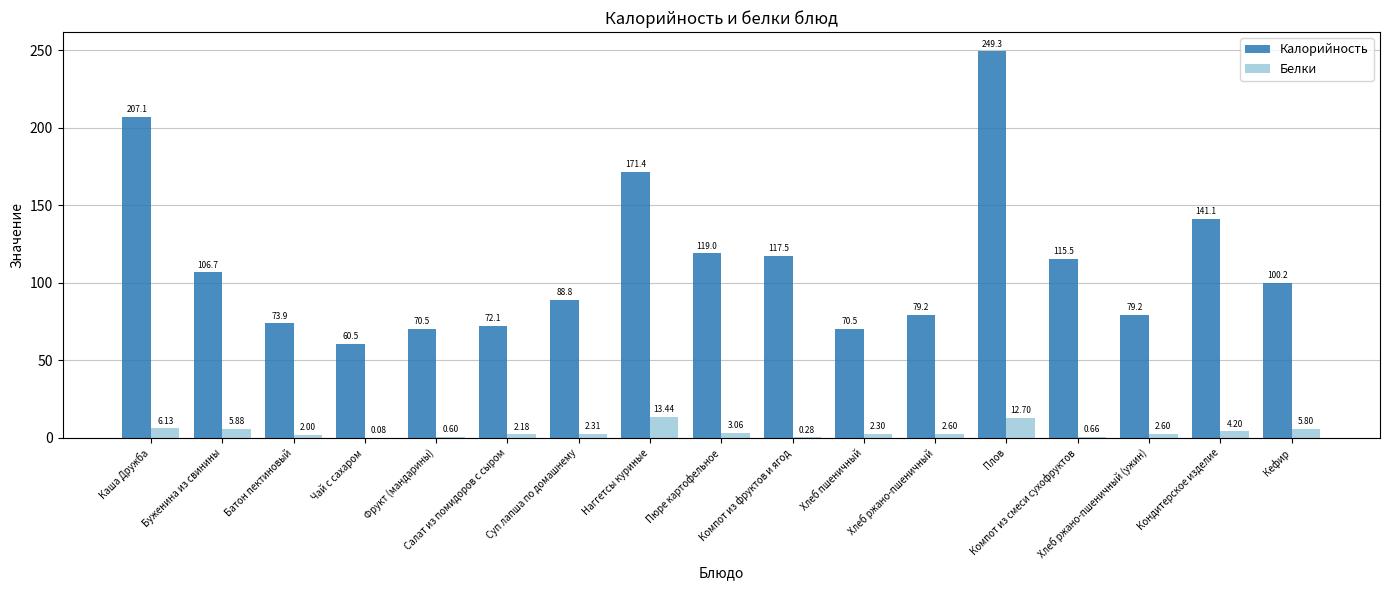

The value of Белки at Кефир is 5.8. True or false?

True